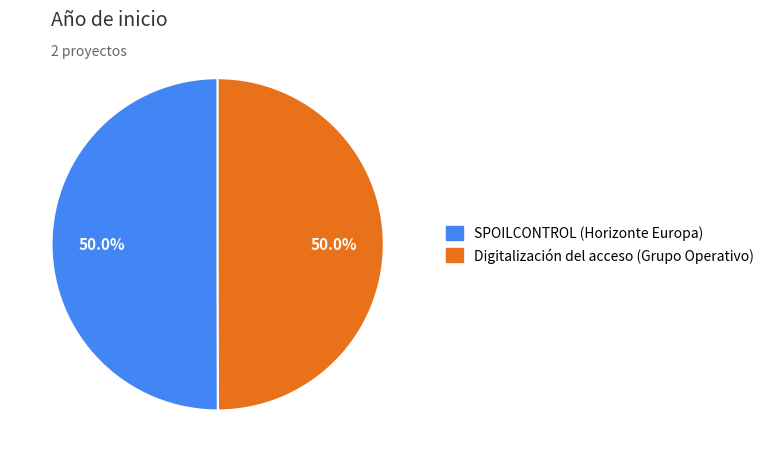

Count the number of slices in the pie.

2